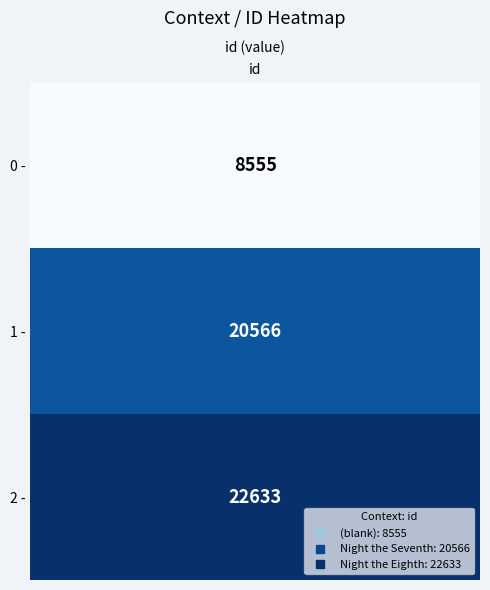

At which category does the chart reach its peak across all series?

2